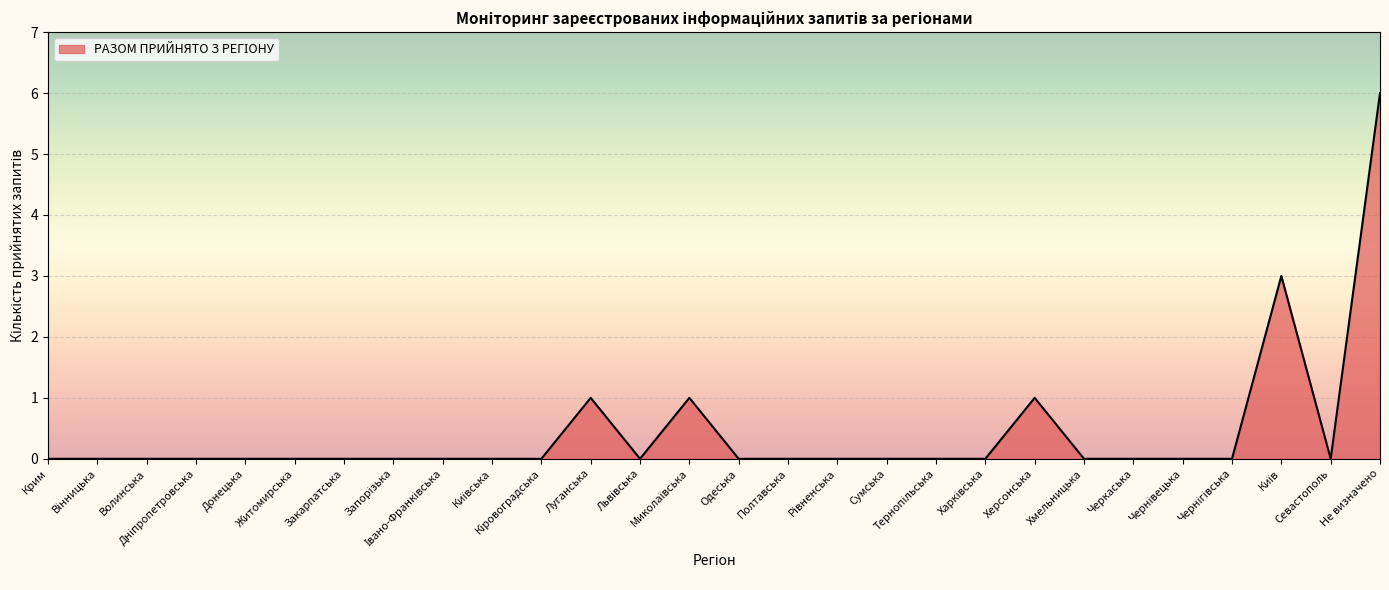

What is the greatest value displayed?

6